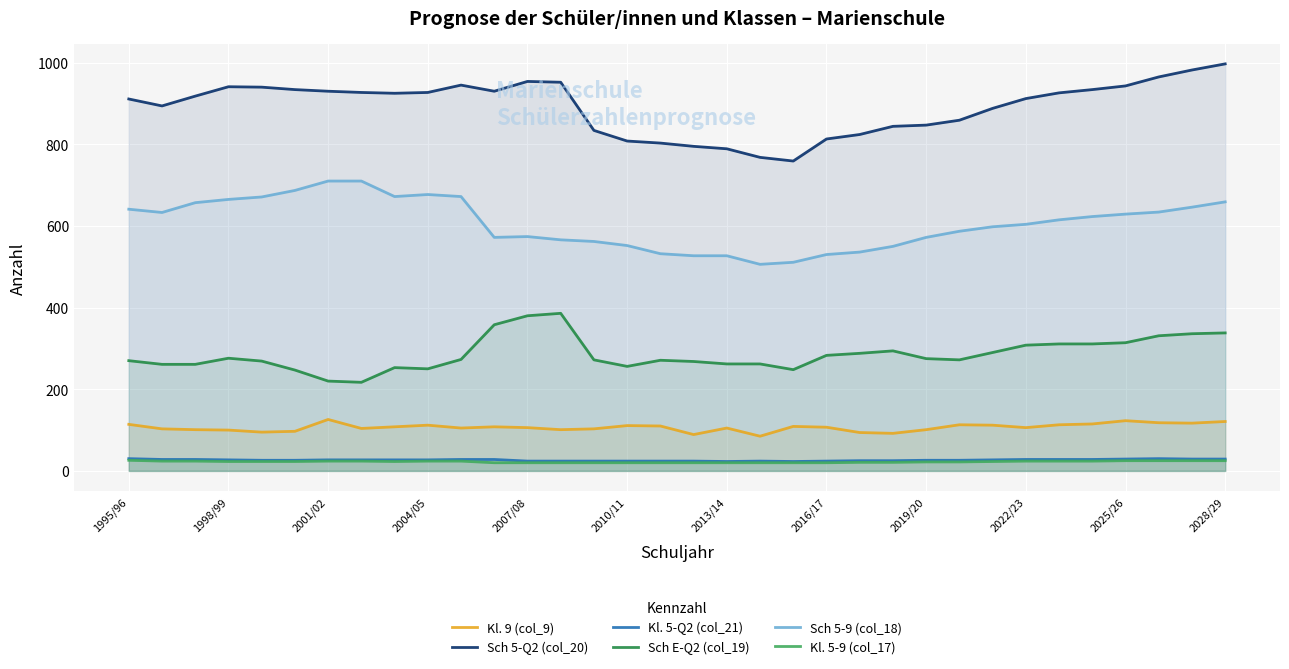

Which series has the largest total across all categories?

Sch 5-Q2 (col_20)